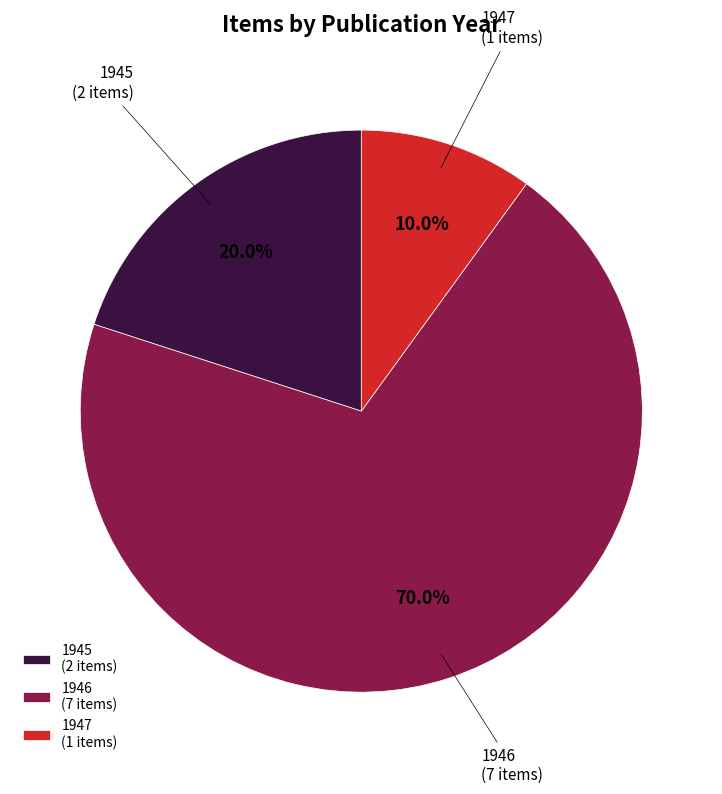

What percentage is NOT represented by 1946?

30.0%